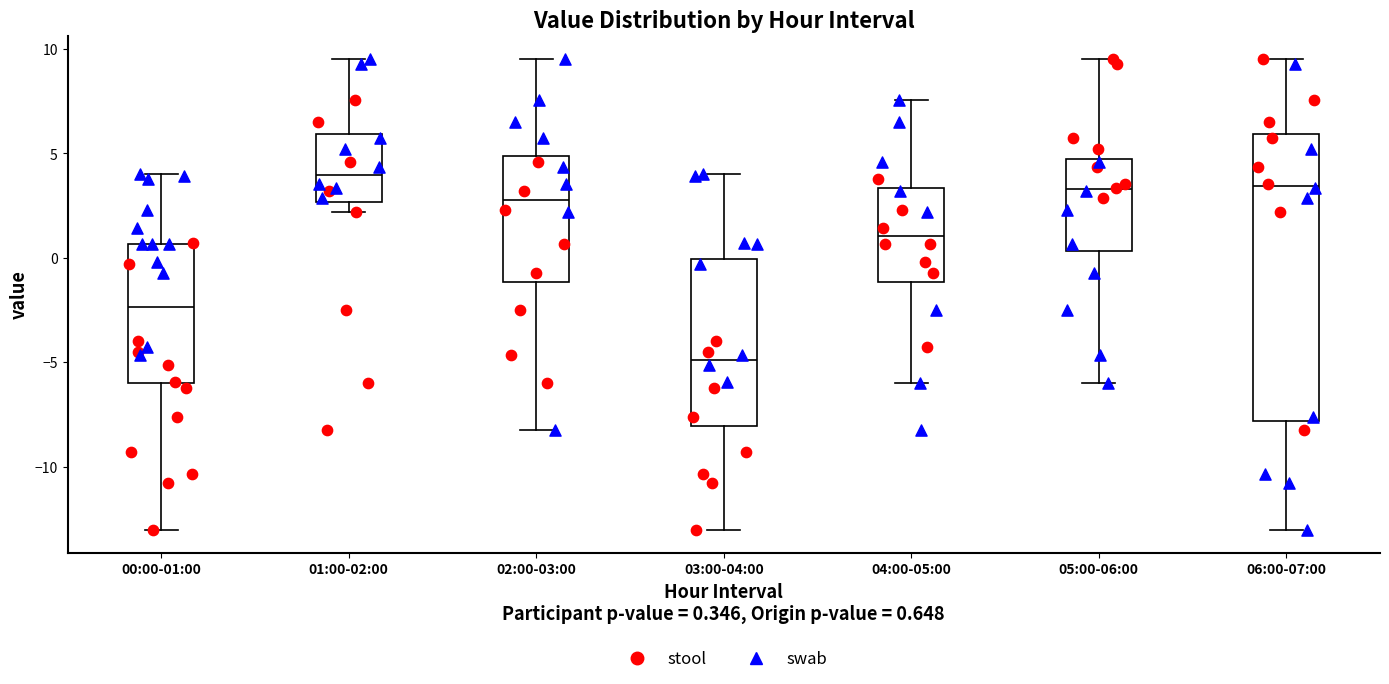

Which box's median line is the highest?

01:00-02:00